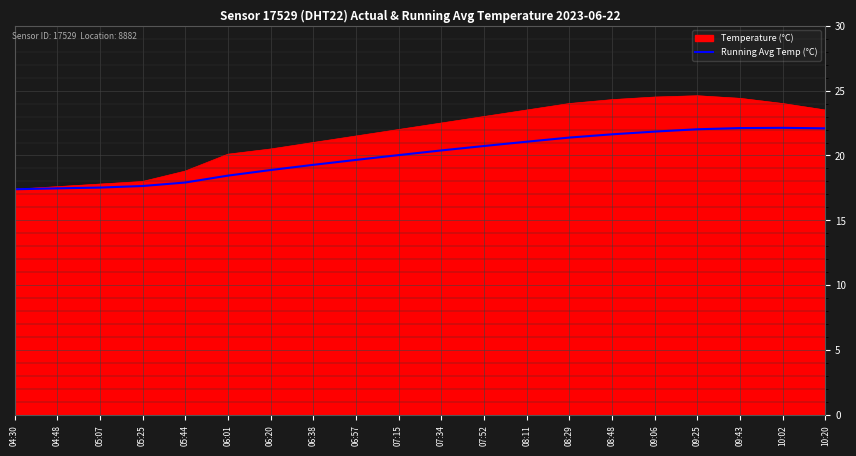

Which series has the largest range (max minus min)?

Temperature (°C)